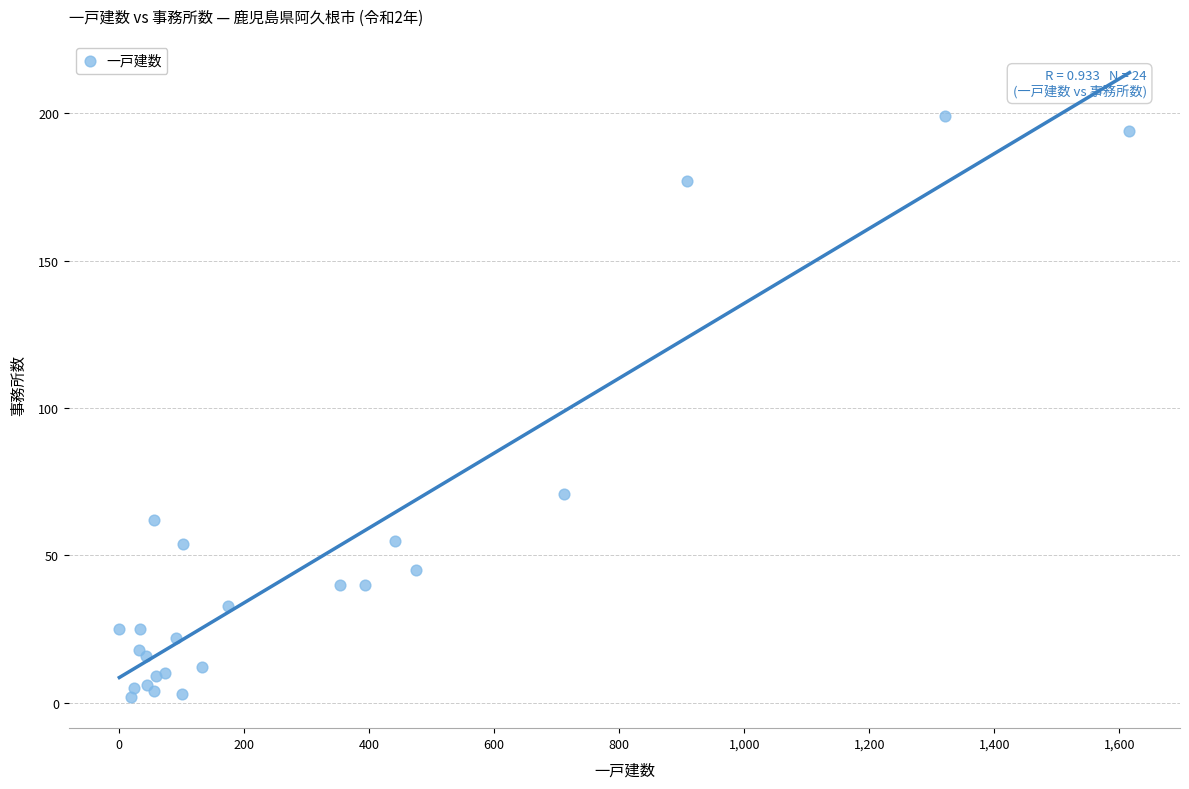

What Y value in the scatter plot is closest to 100?

71